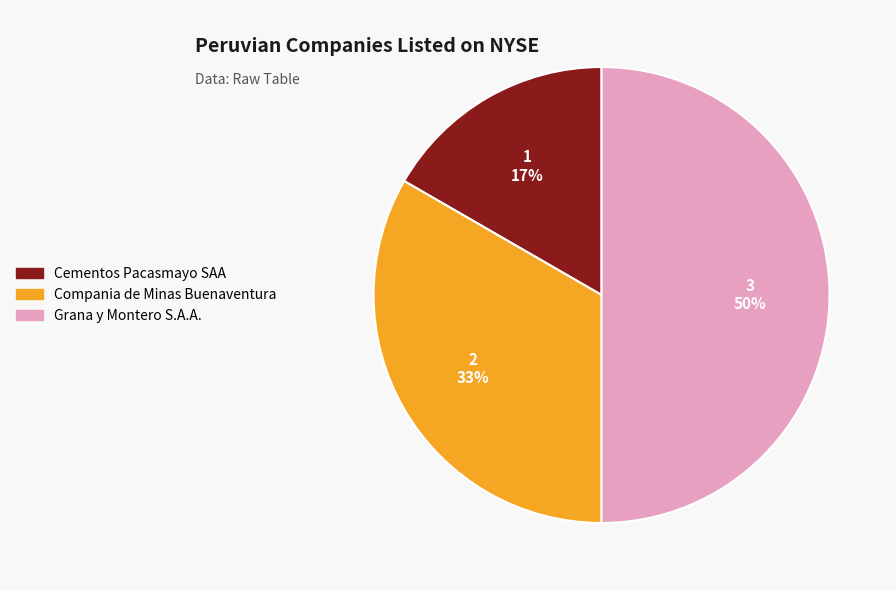

To the nearest percent, what is the difference between the Compania de Minas Buenaventura and Grana y Montero S.A.A. slice percentages?

17%